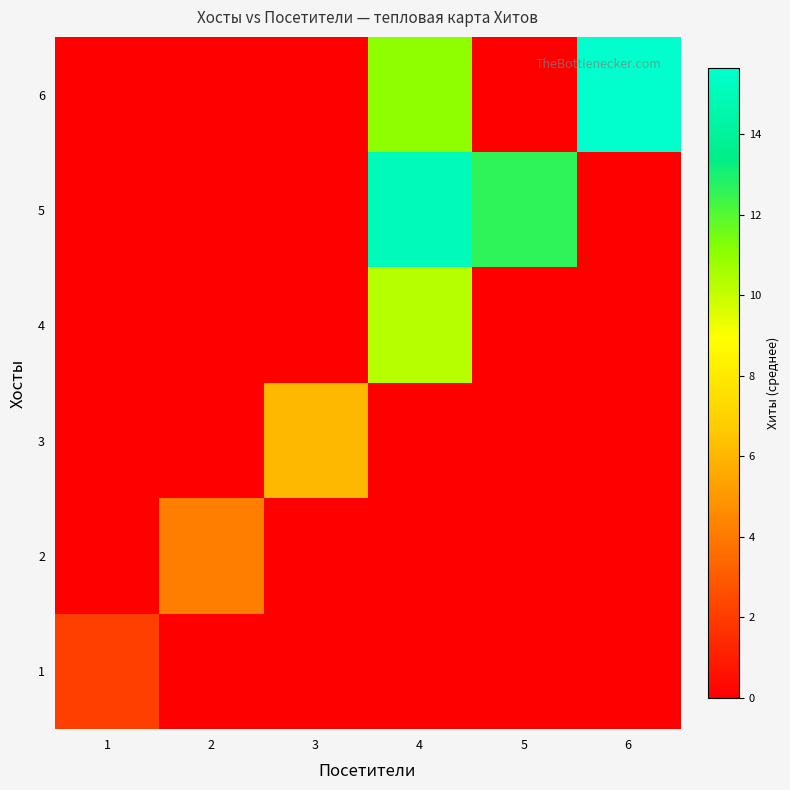

List the series in order of their peak value, highest first.

6, 5, 4, 3, 2, 1